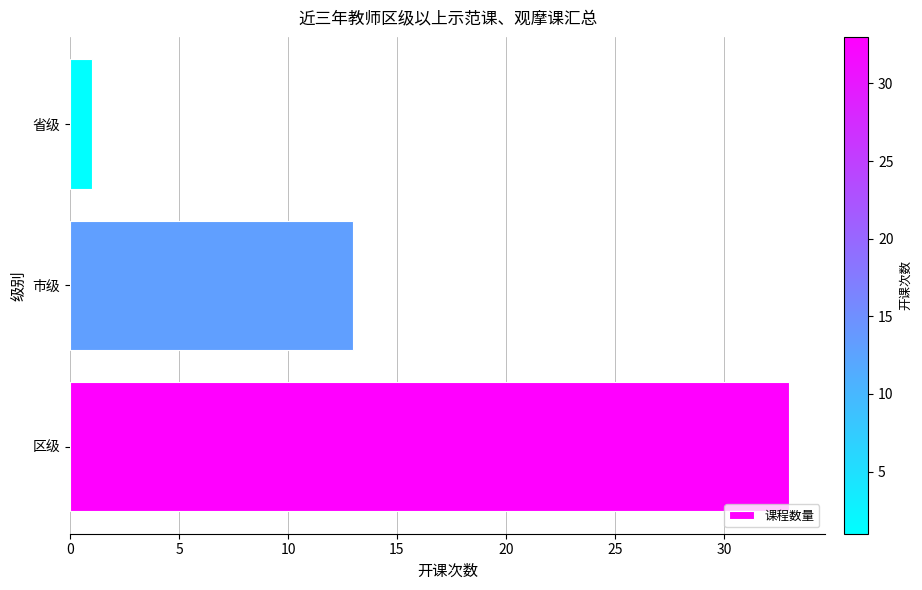

The value at 市级 is 13. True or false?

True